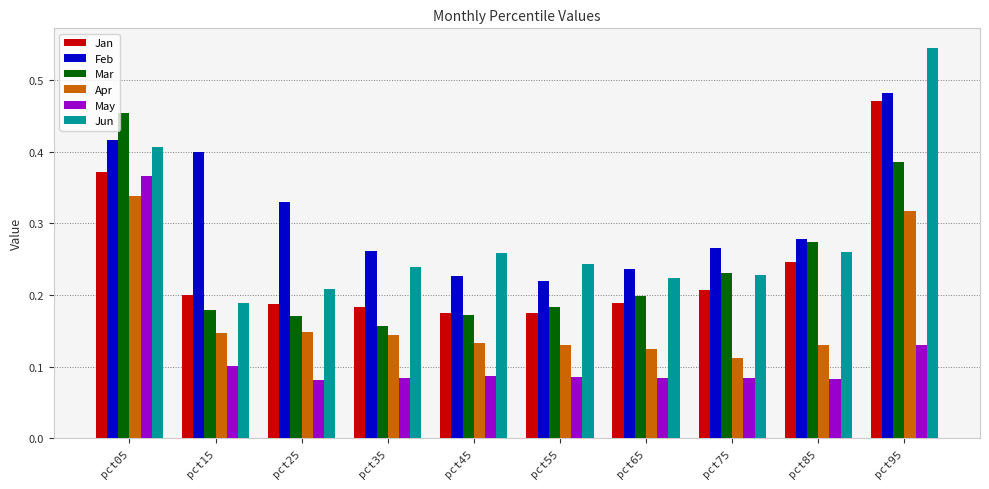

Which category has the highest value across all series?

pct95